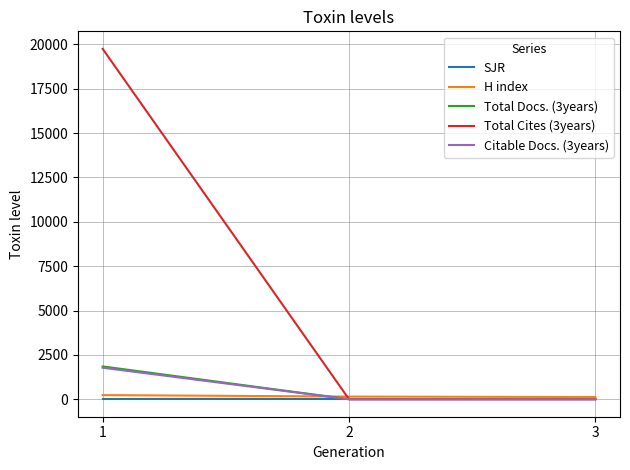

Is the value of Total Cites (3years) at 3 greater than the value of Citable Docs. (3years) at 2?

No